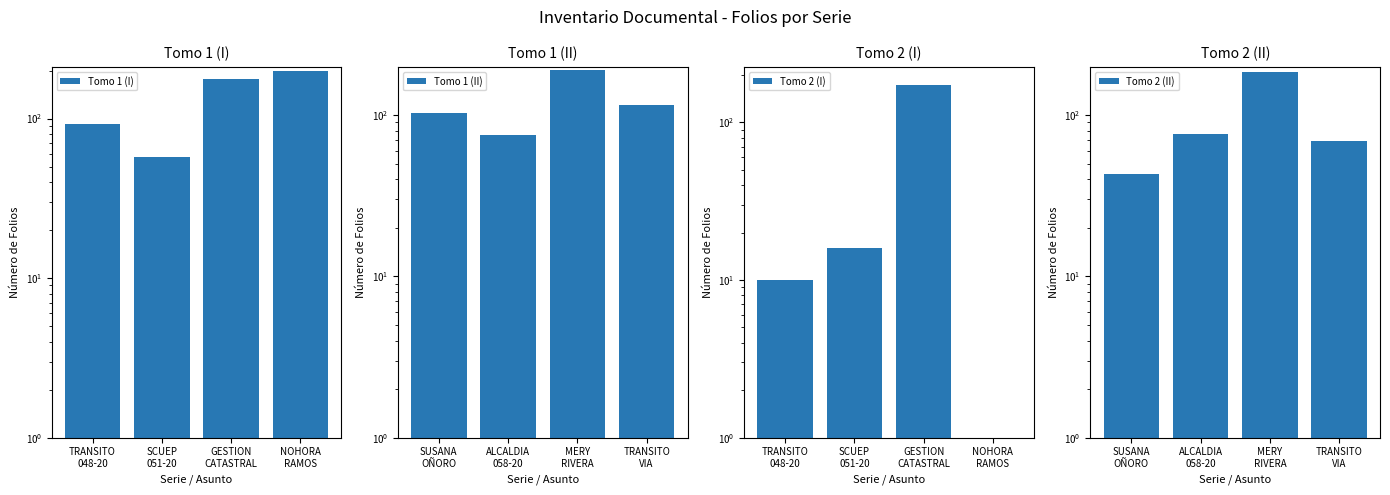

What is the difference between the Tomo 1 (I) values at TRANSITO
048-20 and SCUEP
051-20?

35